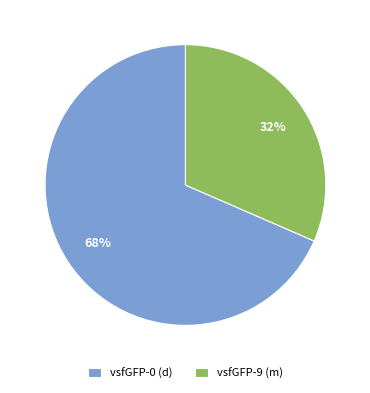

Between vsfGFP-9 (m) and vsfGFP-0 (d), which is larger?

vsfGFP-0 (d)